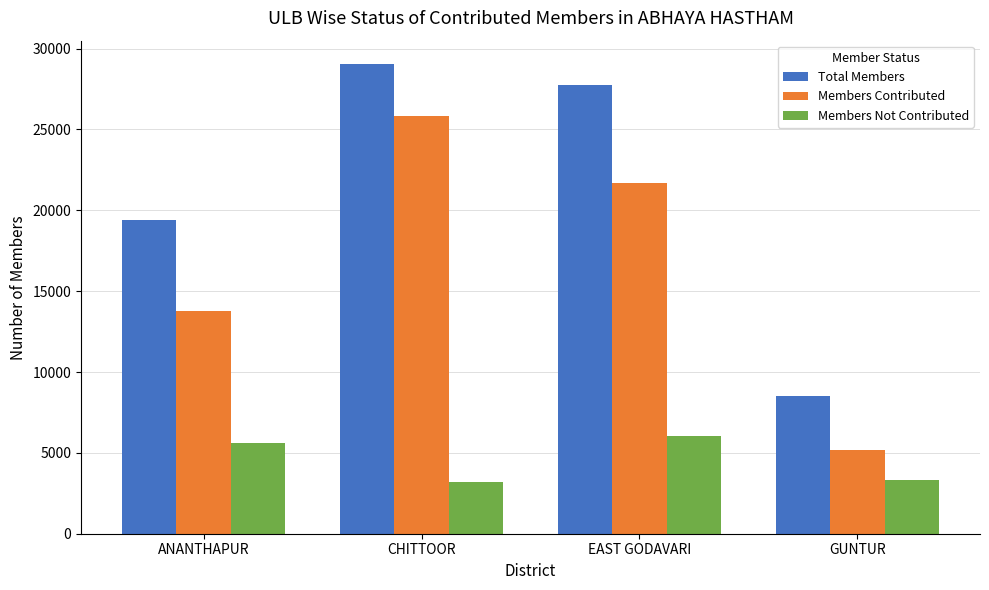

What are all the series names shown in the legend?

Total Members, Members Contributed, Members Not Contributed